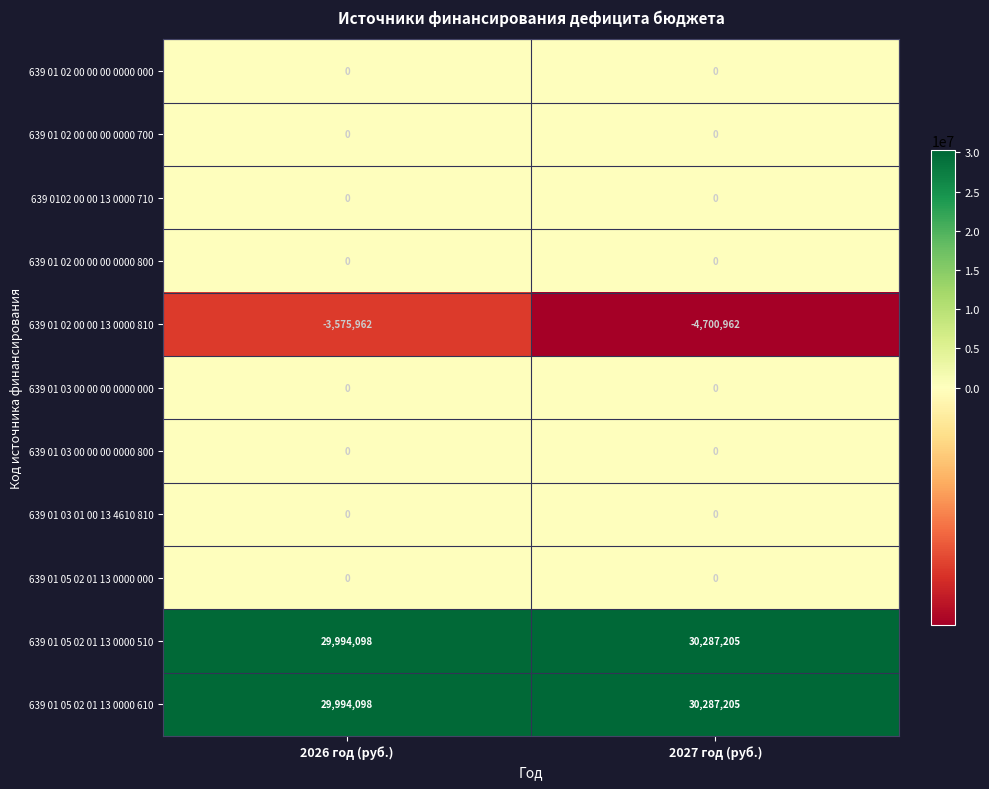

Where is 639 01 02 00 00 13 0000 810 nearest to the value -4138462?

2026 год (руб.)